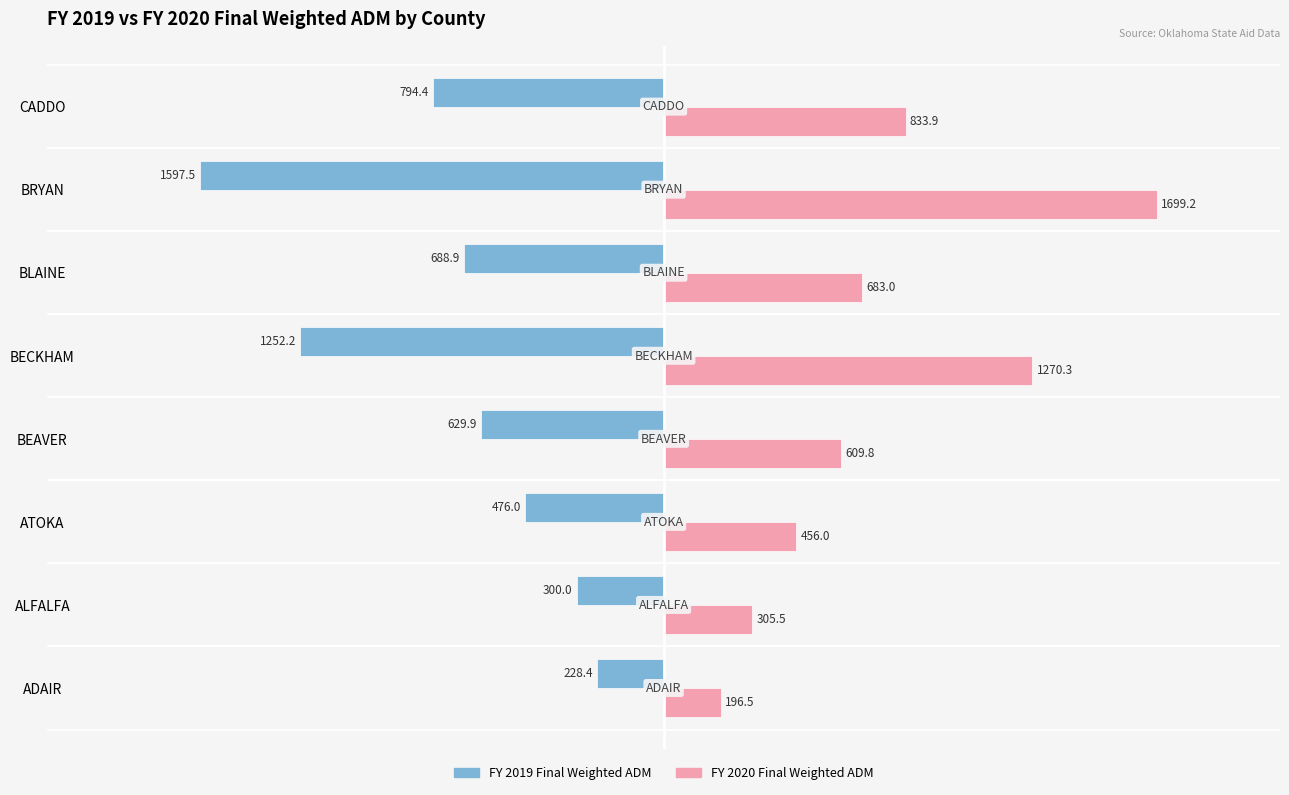

What are all the series names shown in the legend?

FY 2019 Final Weighted ADM, FY 2020 Final Weighted ADM